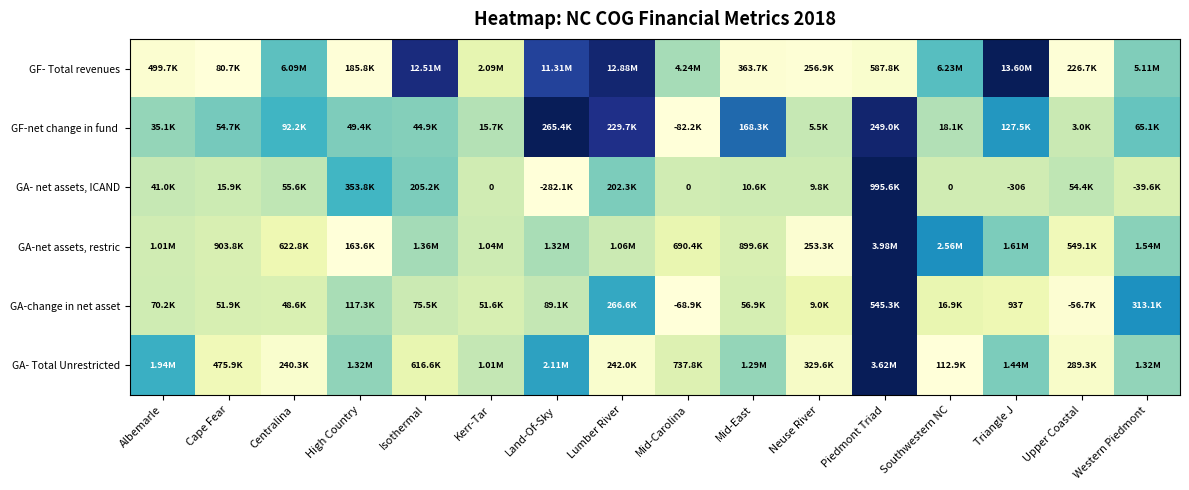

Between Neuse River and Southwestern NC, which series saw the biggest shift?

GA-net assets, restric